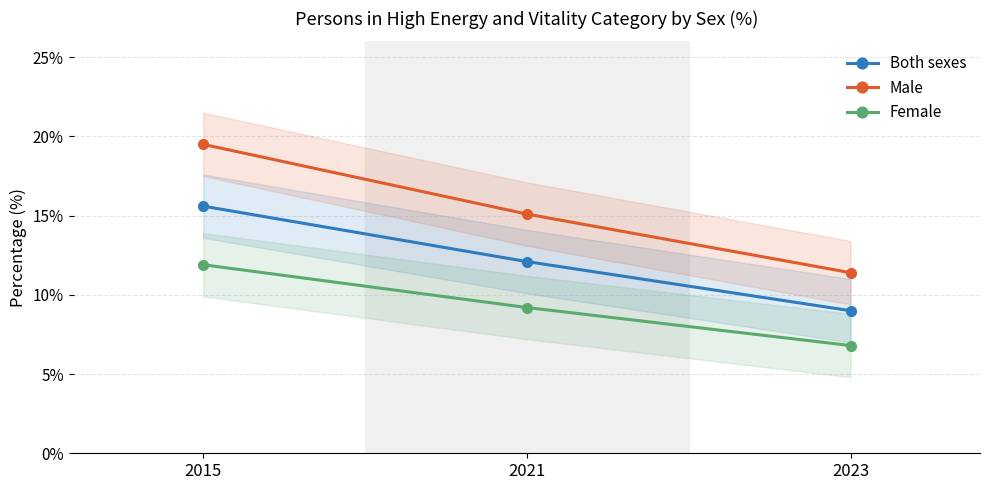

True or false: Male has a value of 7.5 at 2023.

False